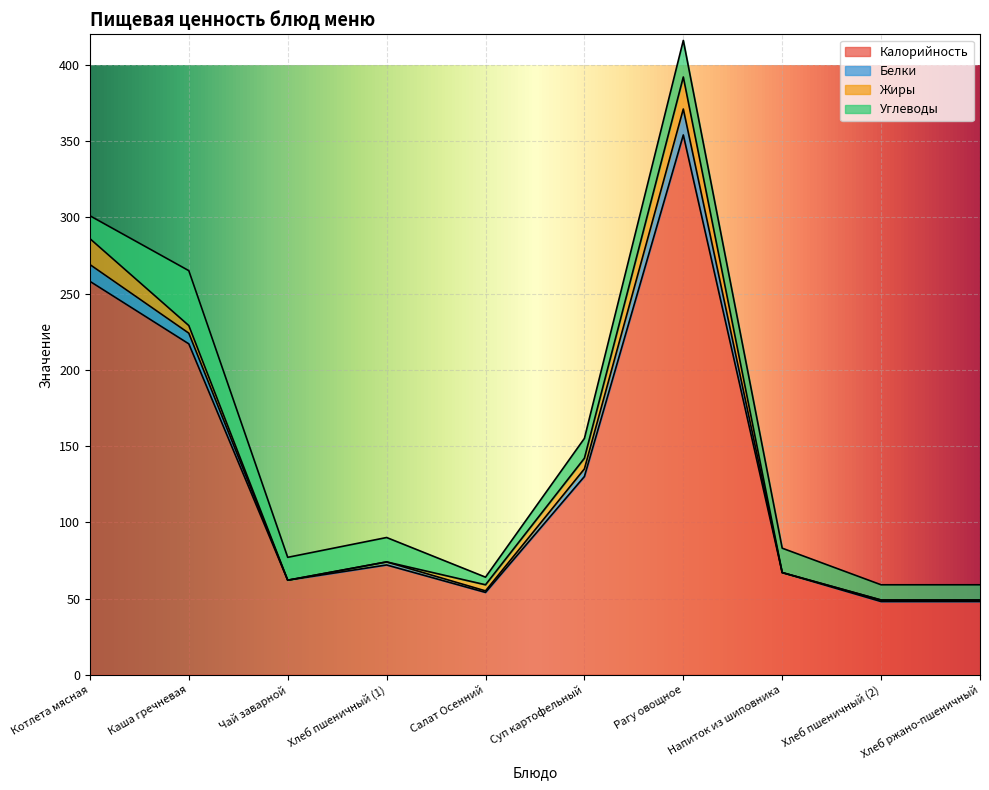

What is the label of the 10th point from the right?

Котлета мясная